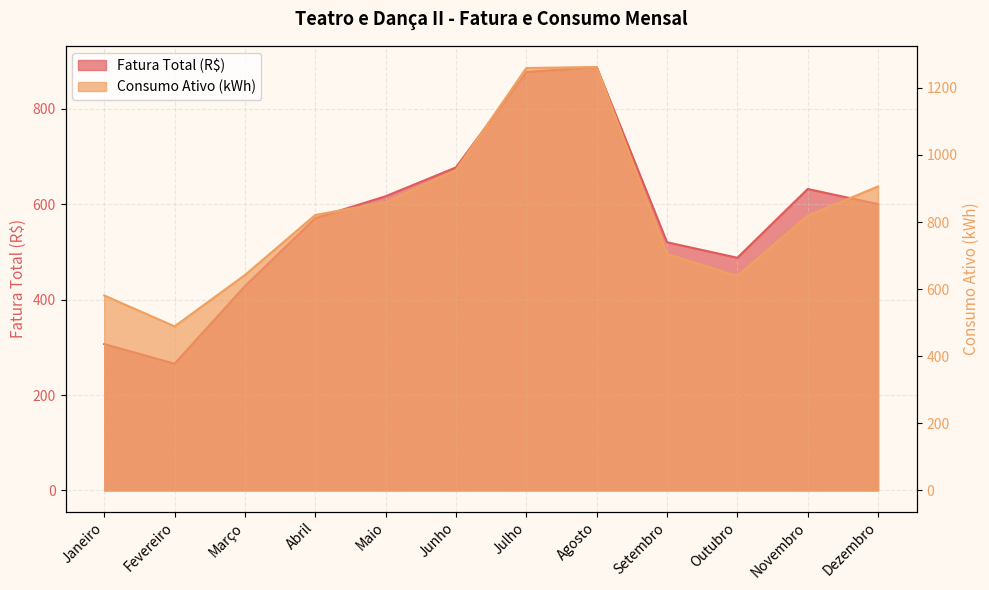

How many data points in Fatura Total (R$) are above 600?

6